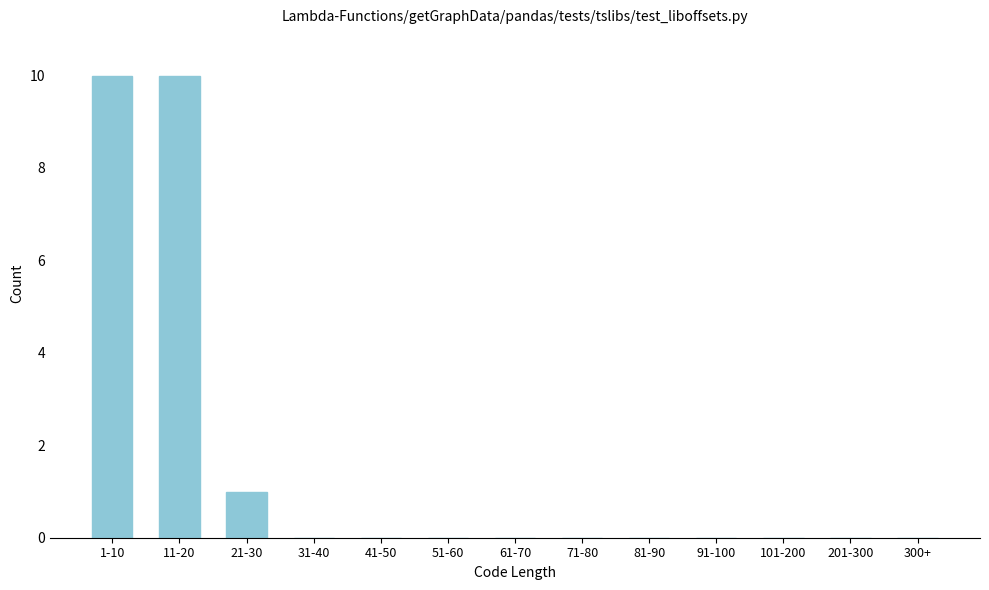

Reading left to right, list all the values displayed in this chart.

1-10=10	11-20=10	21-30=1	31-40=0	41-50=0	51-60=0	61-70=0	71-80=0	81-90=0	91-100=0	101-200=0	201-300=0	300+=0